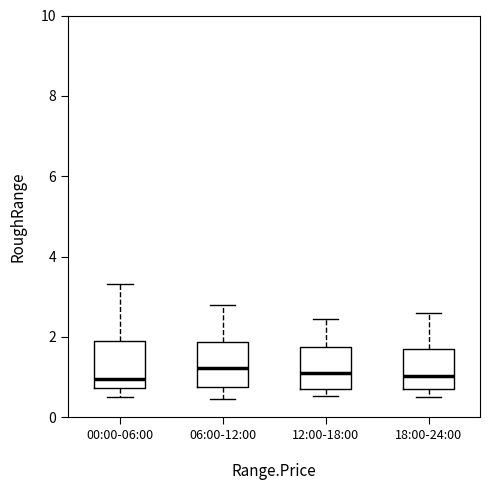

Reading left to right, read every box against the y-axis: the position of its median line, the range the box covers, and the ends of its whiskers. The values are not printed on the chart, so give them approximately, as read against the axis.

00:00-06:00: median 1.0, box 0.8 to 2.0, whiskers 0.6 to 3.4
06:00-12:00: median 1.2, box 0.8 to 1.8, whiskers 0.4 to 2.8
12:00-18:00: median 1.2, box 0.8 to 1.8, whiskers 0.6 to 2.4
18:00-24:00: median 1.0, box 0.8 to 1.8, whiskers 0.6 to 2.6